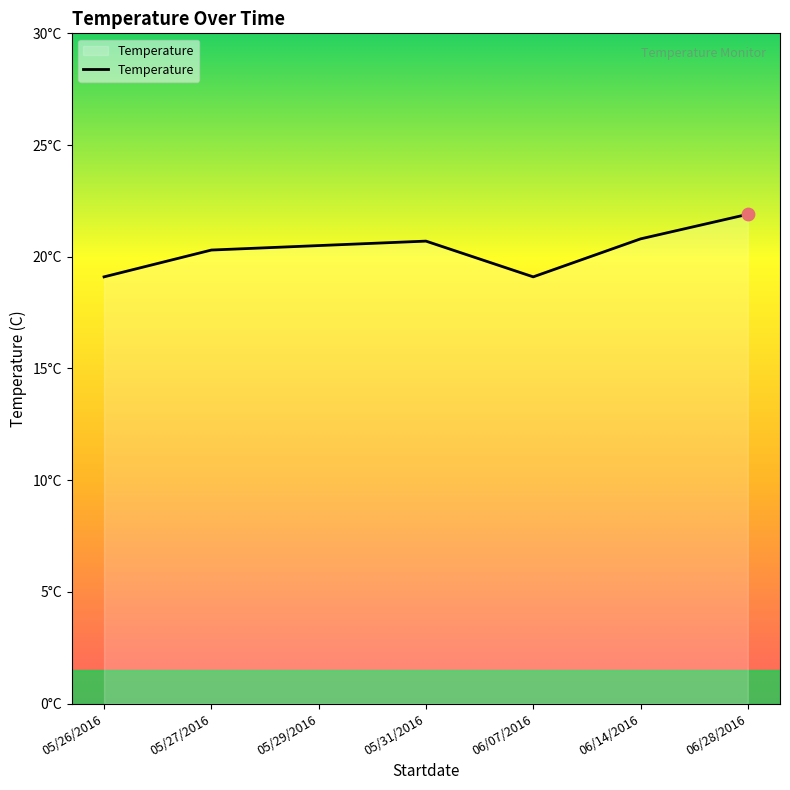

Approximately how many times larger is the value at 06/28/2016 compared to 05/29/2016?

1.1